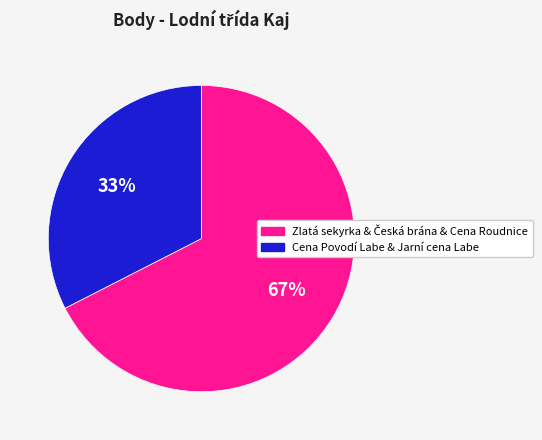

To the nearest percent, what is the average slice percentage?

50%